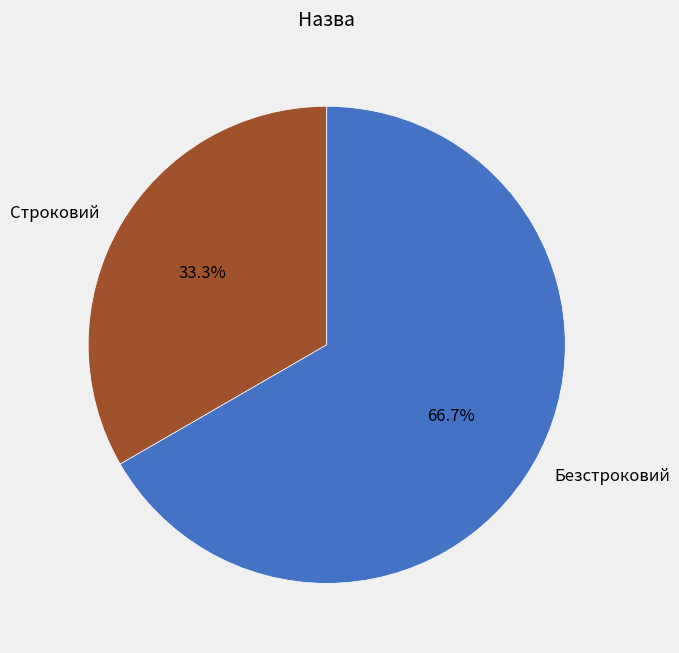

What is the majority slice?

Безстроковий